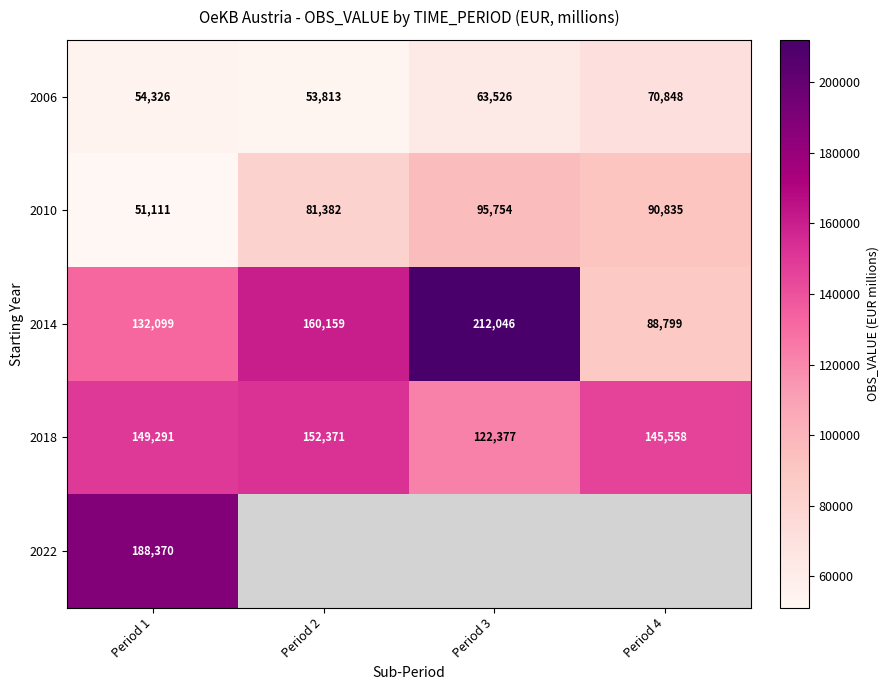

List the labels in order of 2006 value, largest first.

Period 4, Period 3, Period 1, Period 2